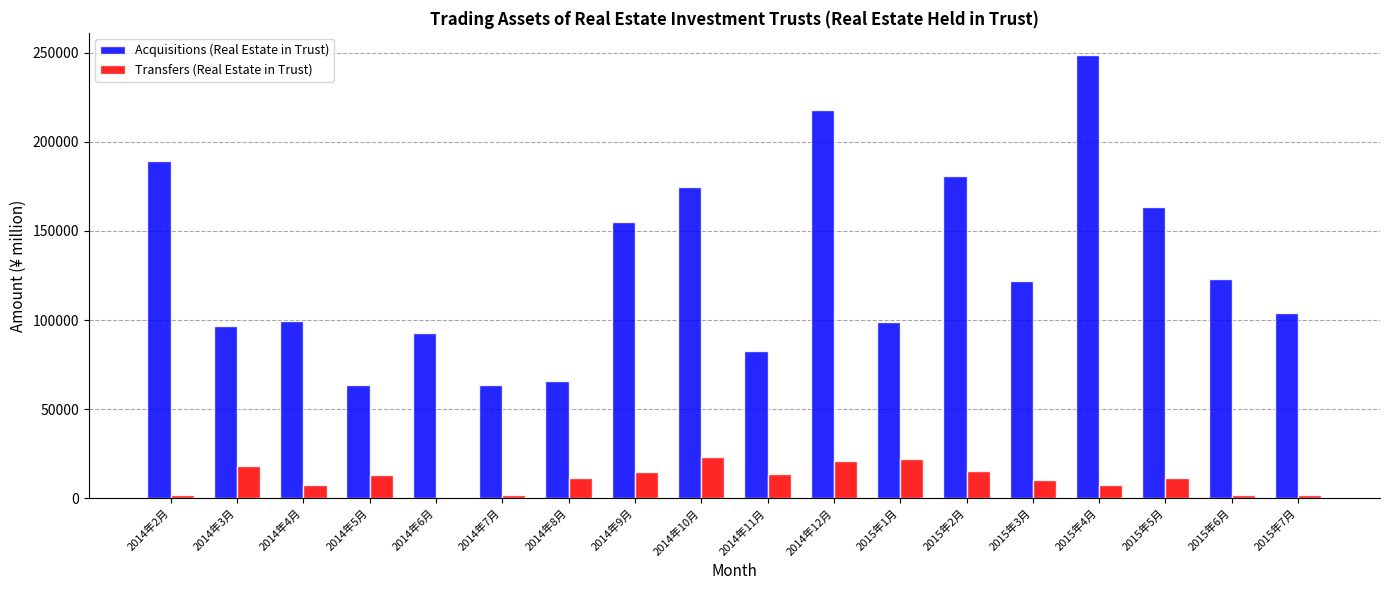

What is the maximum value for Transfers (Real Estate in Trust)?

23457